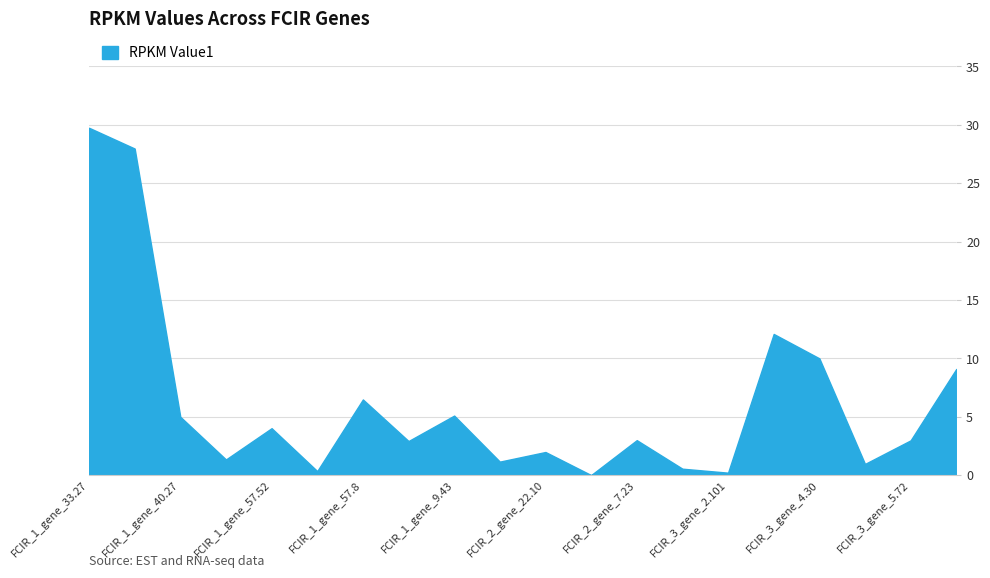

What is the average value?

6.2